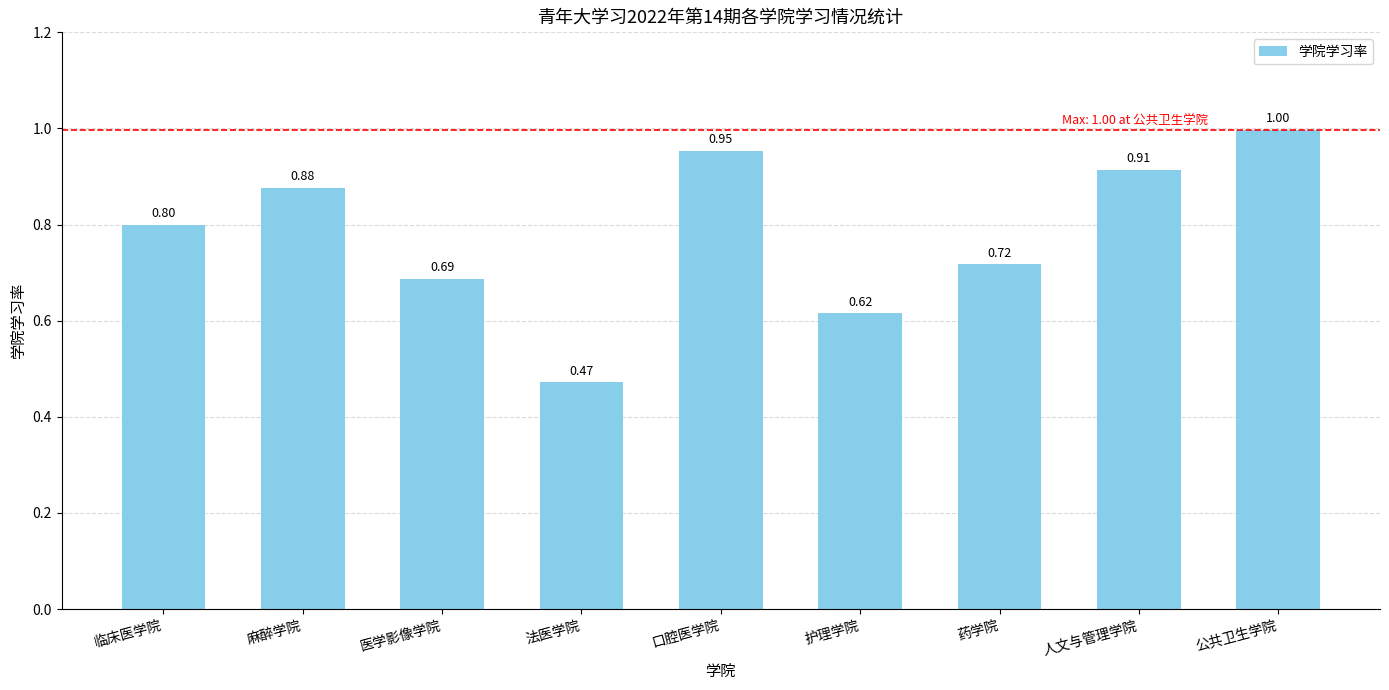

Does the chart contain stacked bars?

No